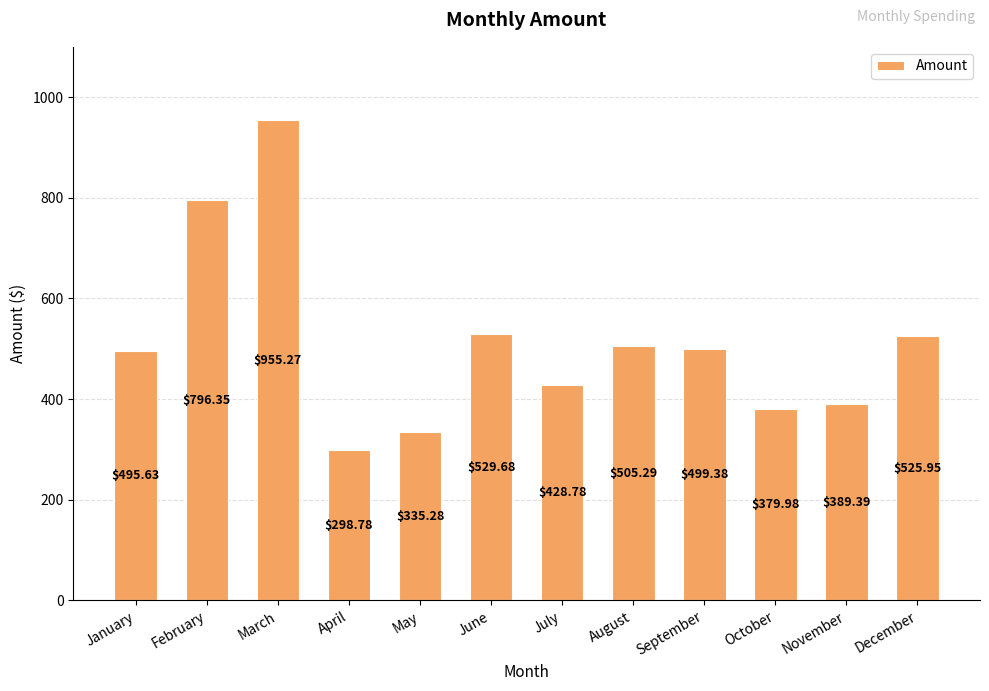

List the labels in order of value, smallest first.

April, May, October, November, July, January, September, August, December, June, February, March